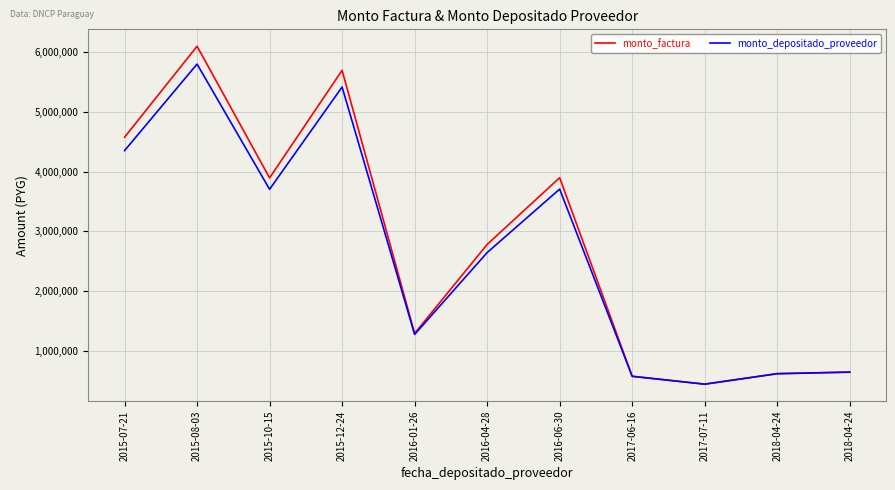

Is it true that monto_depositado_proveedor equals 6052072 at 2016-06-30?

False